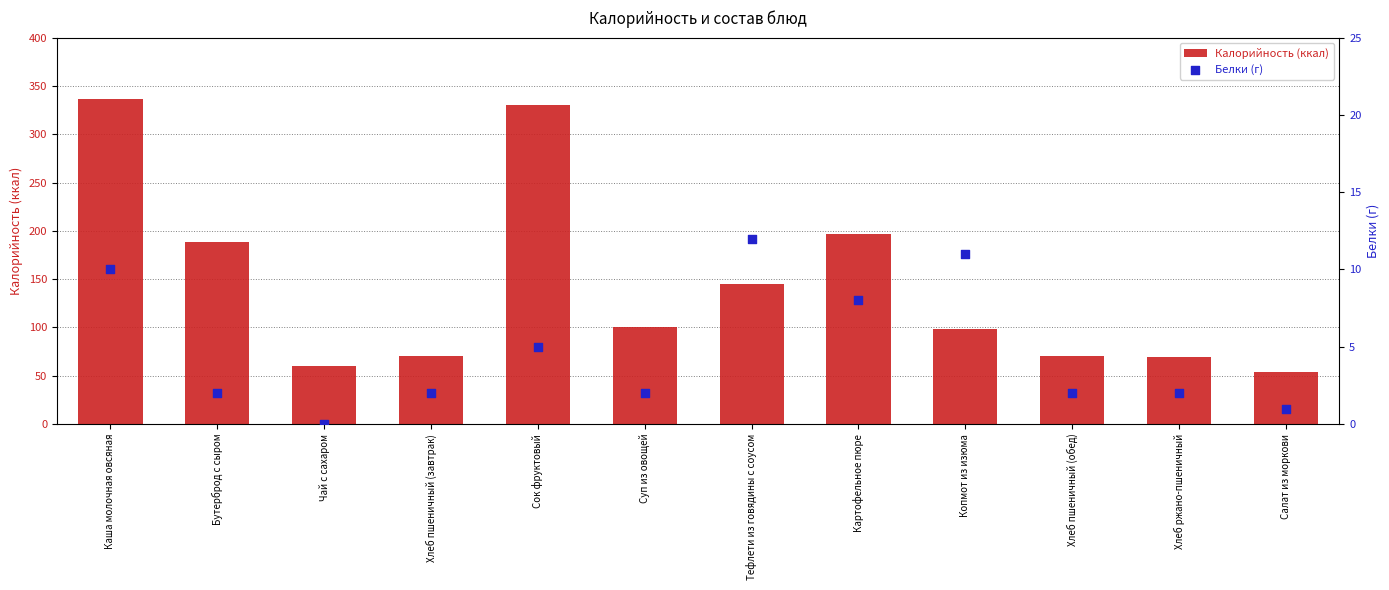

At how many categories does at least one series exceed 61?

10